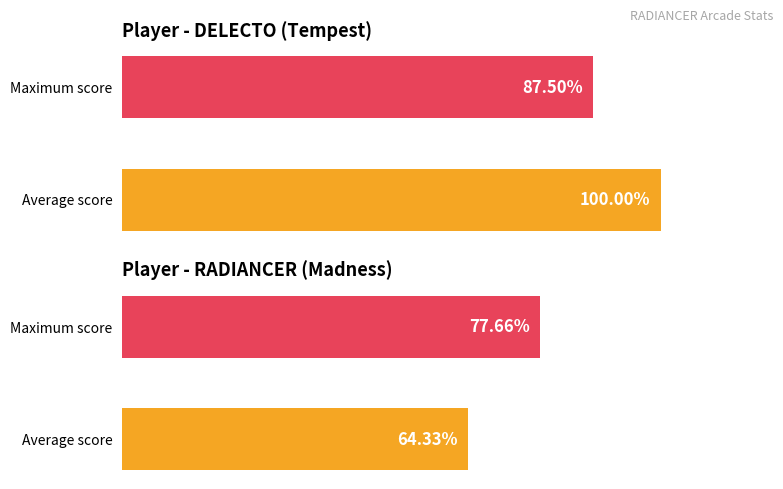

What is the total value across all series at Average score?

164.3